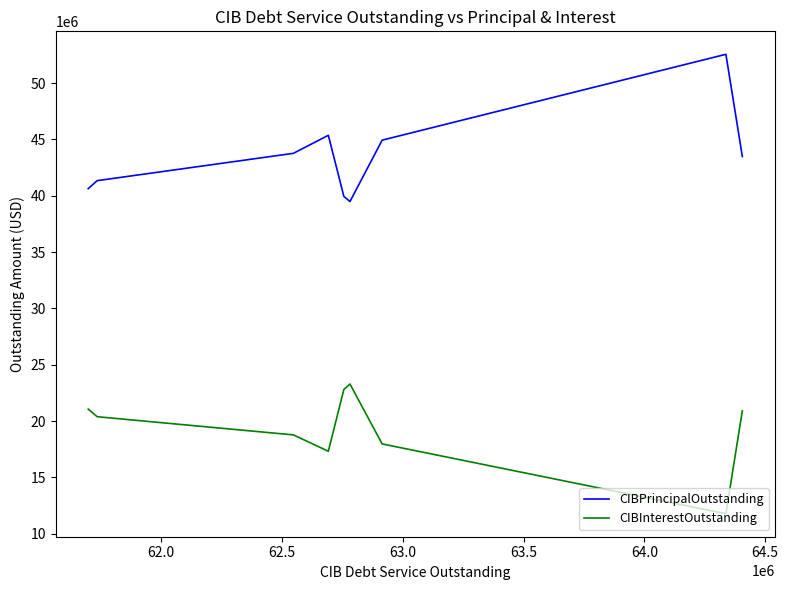

What is the lowest value of the CIBPrincipalOutstanding series?

39490000.0